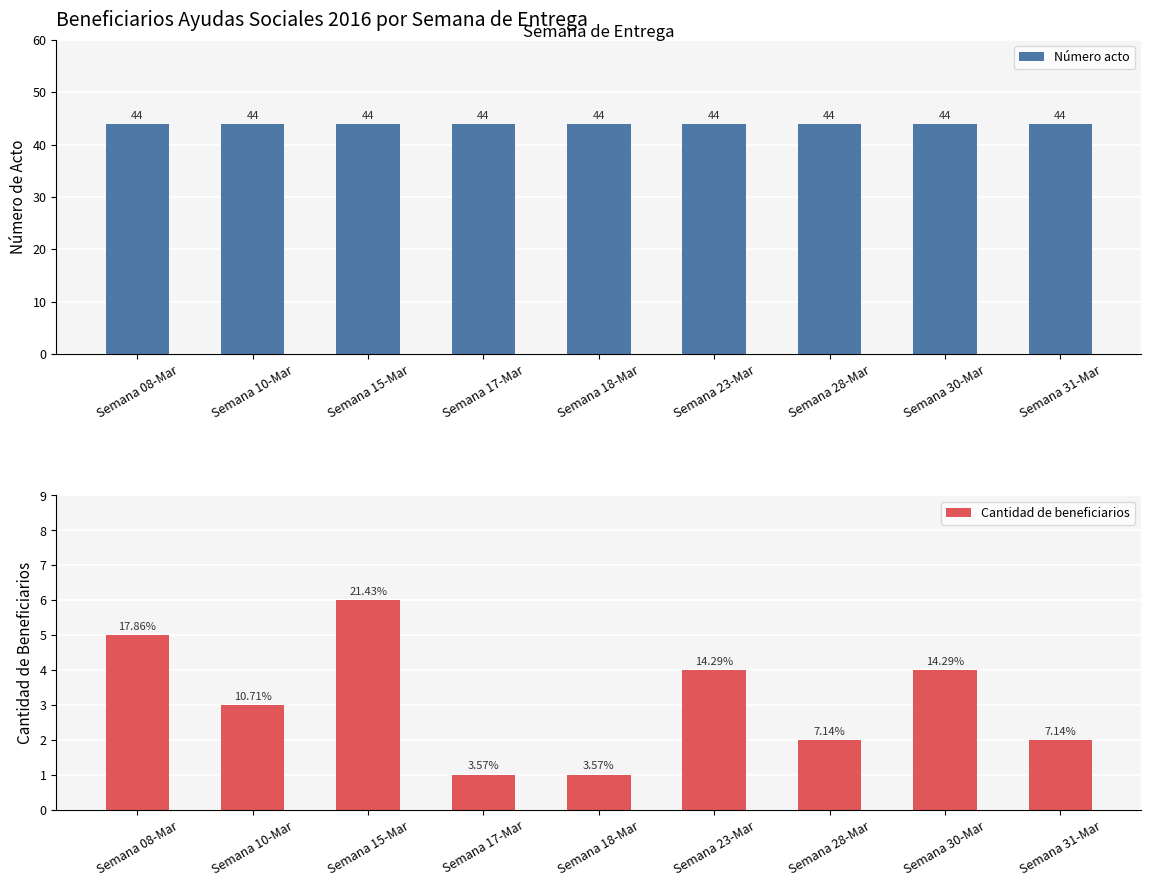

At which category is the sum across all series the highest?

Semana 15-Mar